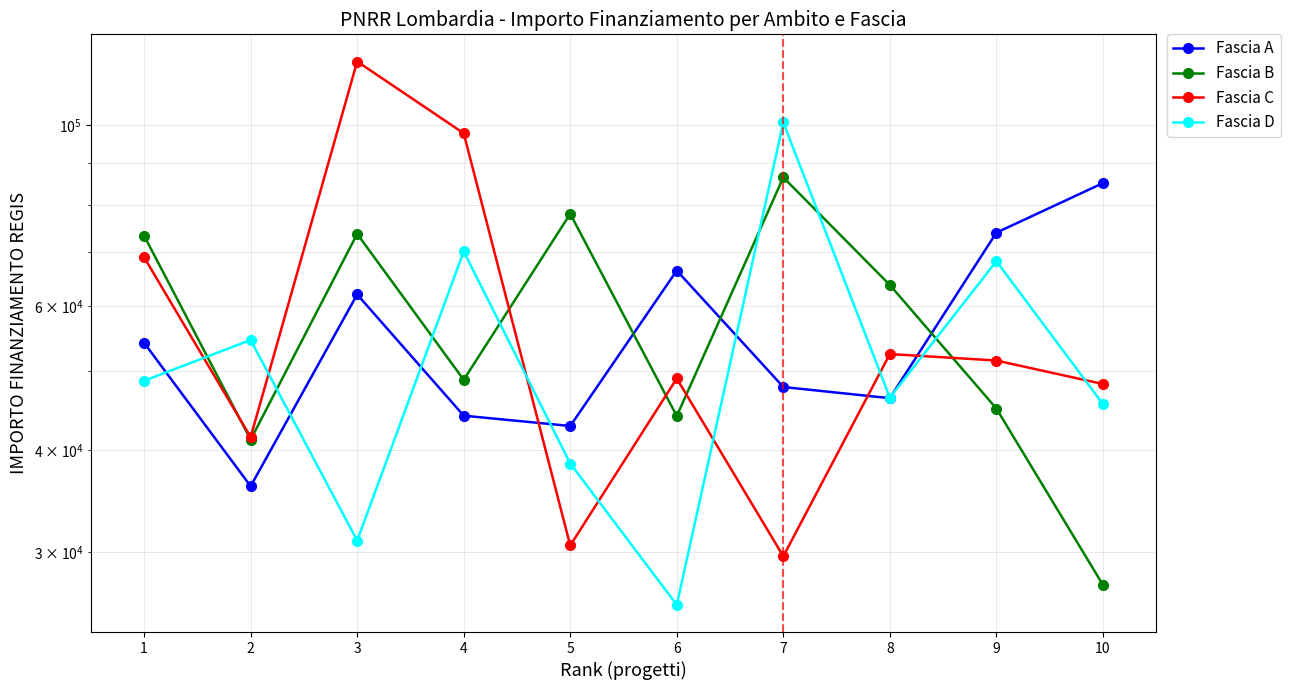

Is the value of Fascia C at 5 greater than the value of Fascia D at 4?

No